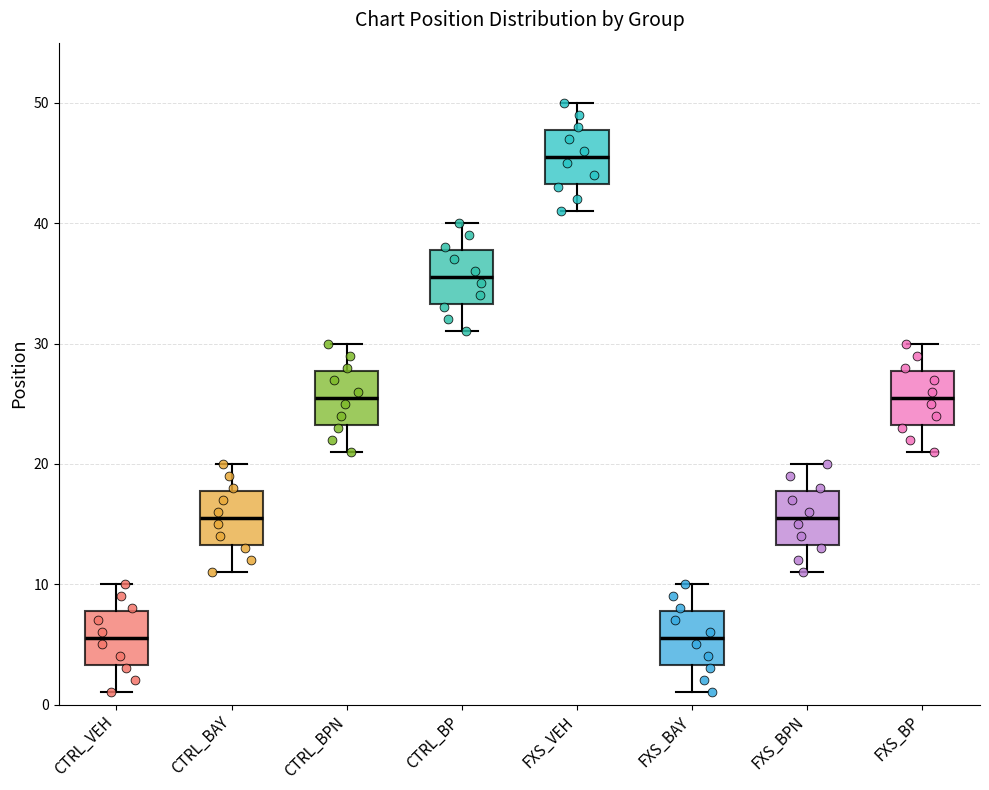

Reading left to right, read every box against the y-axis: the position of its median line, the range the box covers, and the ends of its whiskers. The values are not printed on the chart, so give them approximately, as read against the axis.

CTRL_VEH: median 6, box 3 to 8, whiskers 1 to 10
CTRL_BAY: median 16, box 13 to 18, whiskers 11 to 20
CTRL_BPN: median 26, box 23 to 28, whiskers 21 to 30
CTRL_BP: median 36, box 33 to 38, whiskers 31 to 40
FXS_VEH: median 46, box 43 to 48, whiskers 41 to 50
FXS_BAY: median 6, box 3 to 8, whiskers 1 to 10
FXS_BPN: median 16, box 13 to 18, whiskers 11 to 20
FXS_BP: median 26, box 23 to 28, whiskers 21 to 30